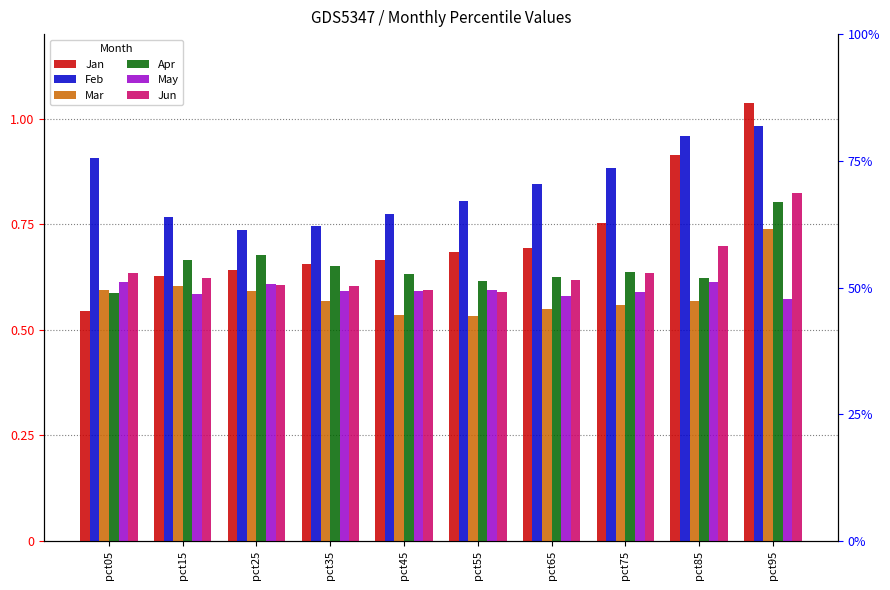

The Jun series shows 0.6 at pct35. True or false?

True